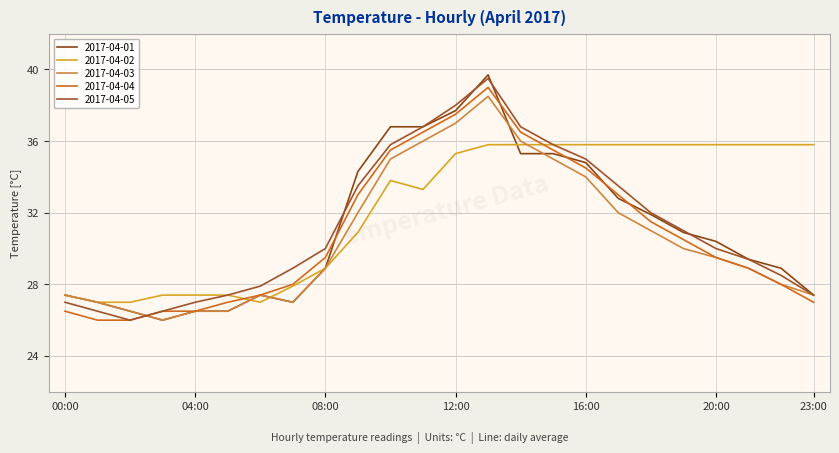

In 2017-04-01, how many points are lower than both neighbors (excluding endpoints)?

2